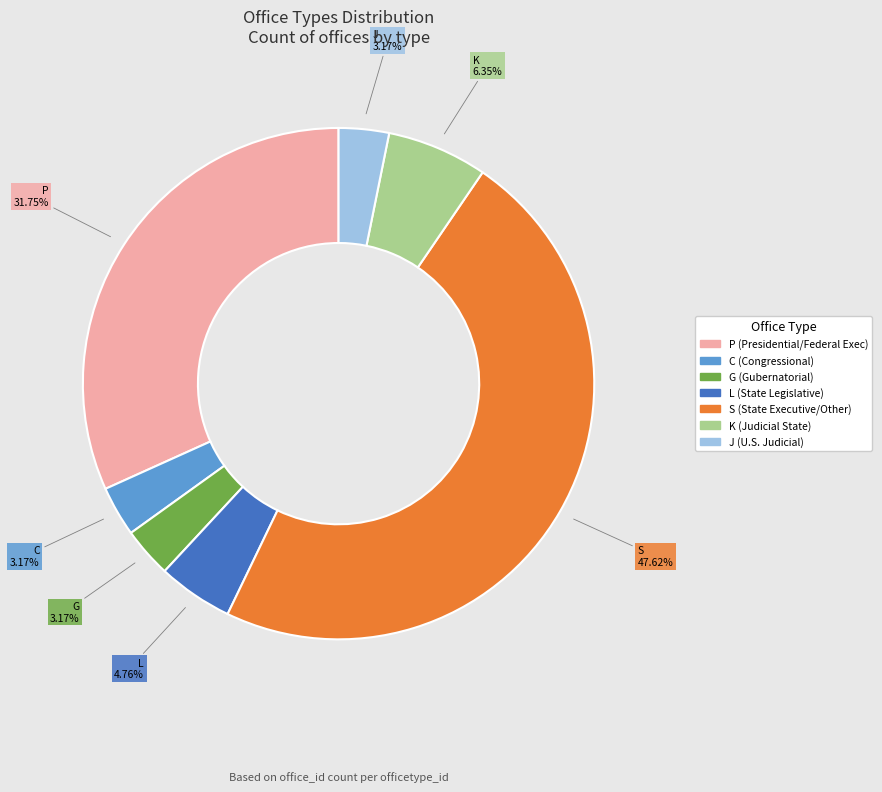

Which slice is the largest?

S